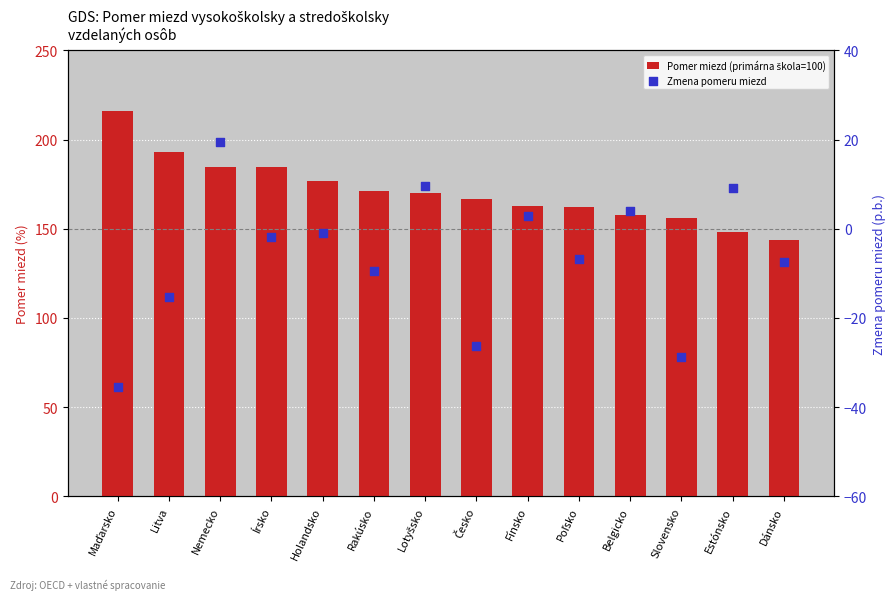

Is the value of Pomer miezd (primárna škola=100) at Česko greater than the value of Zmena pomeru miezd at Slovensko?

Yes